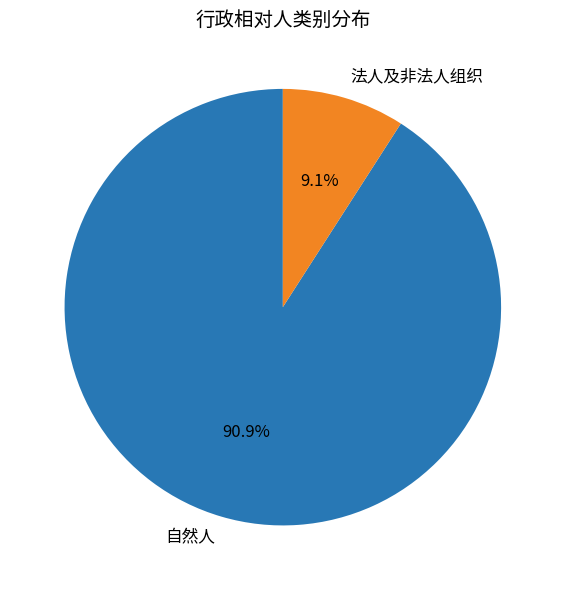

Which has a higher value, 自然人 or 法人及非法人组织?

自然人